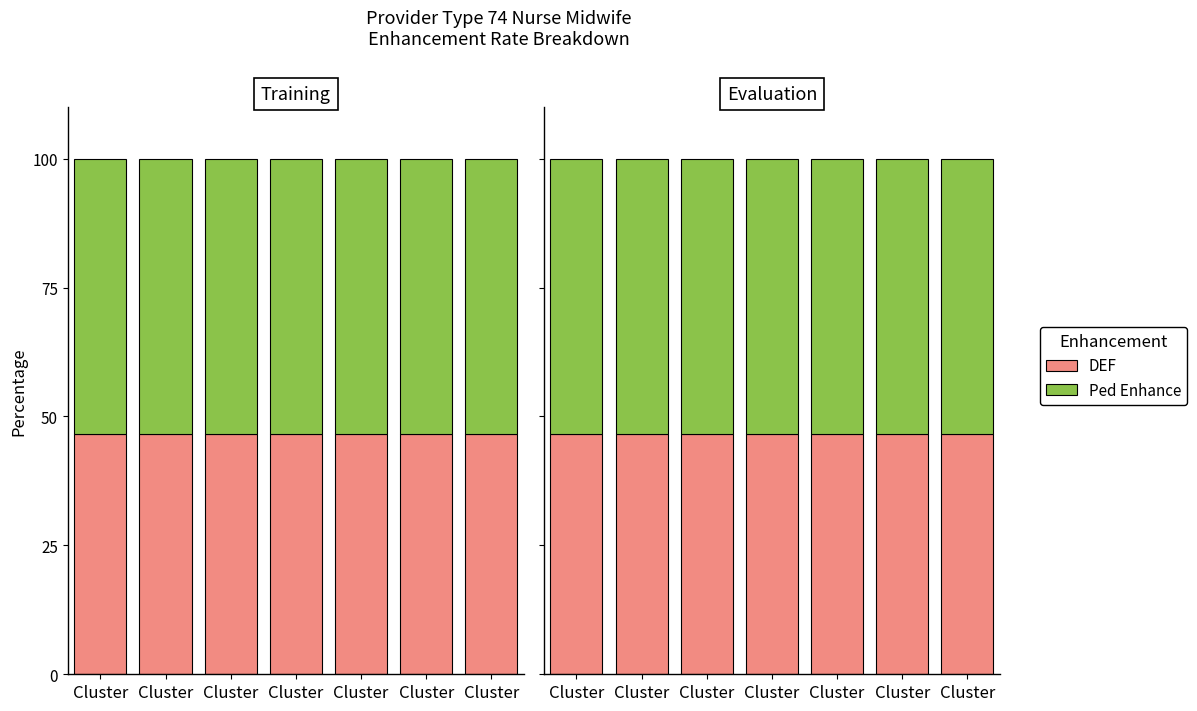

What is the lowest value of the DEF series?

46.5